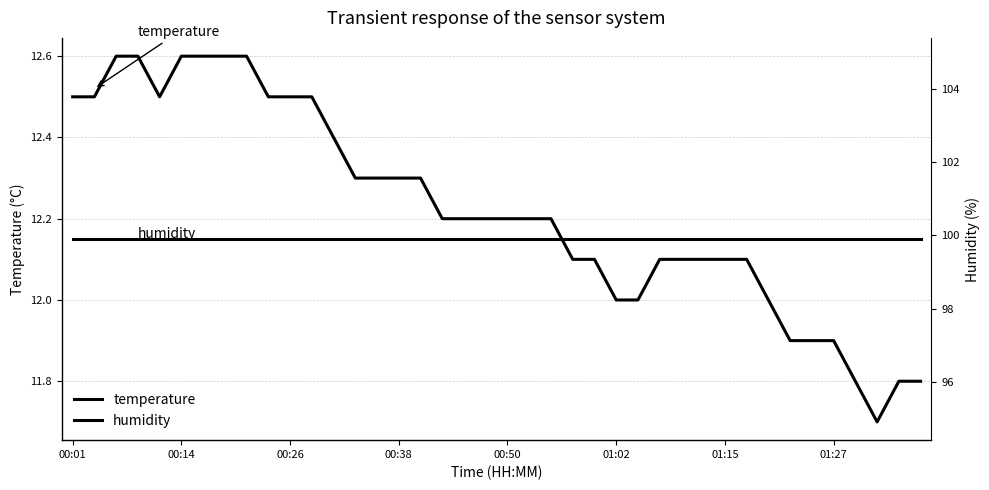

Rank the series at 37 from highest to lowest value.

humidity, temperature